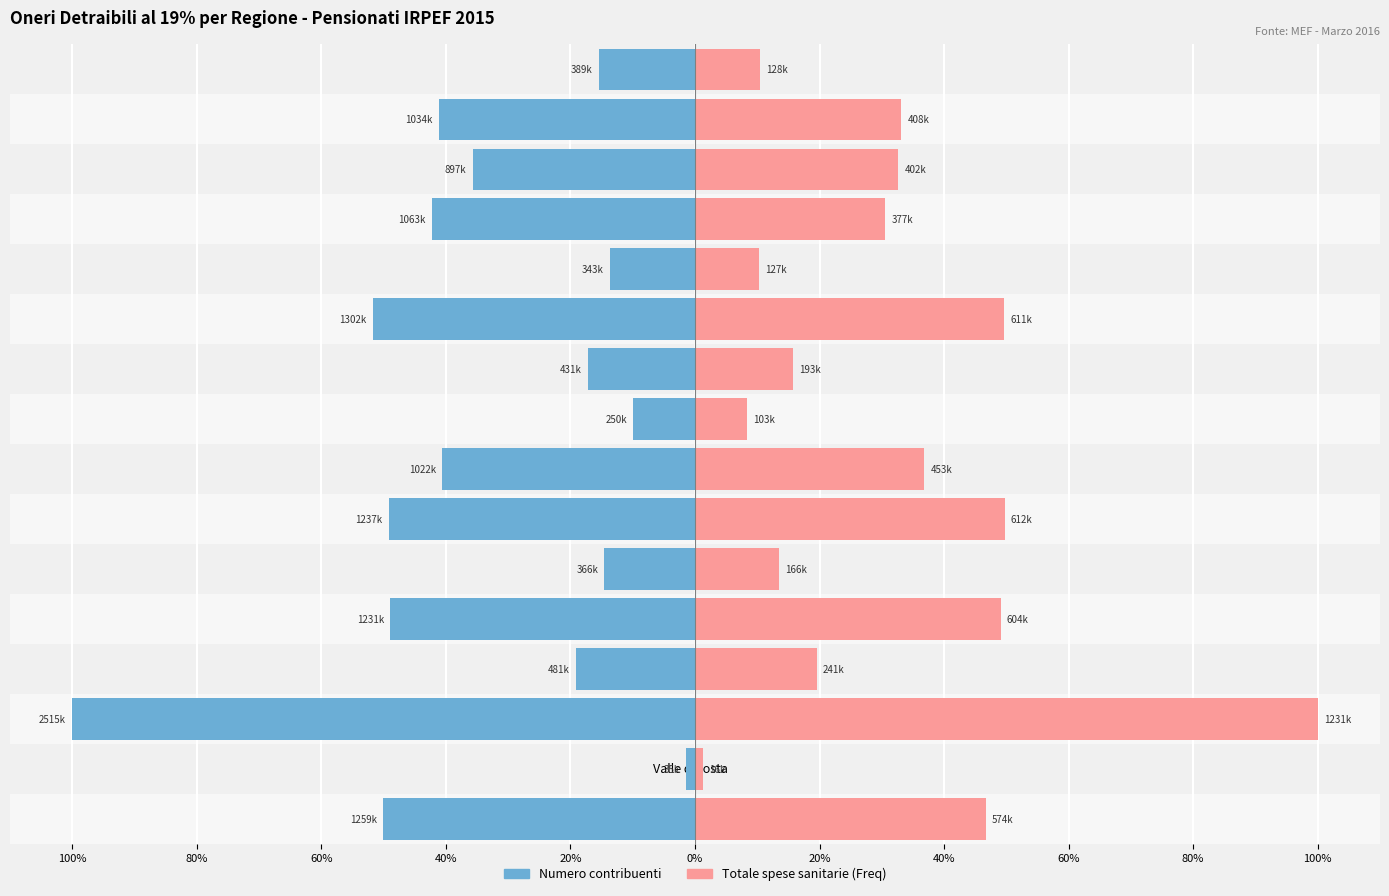

Count the number of data series in this chart.

2